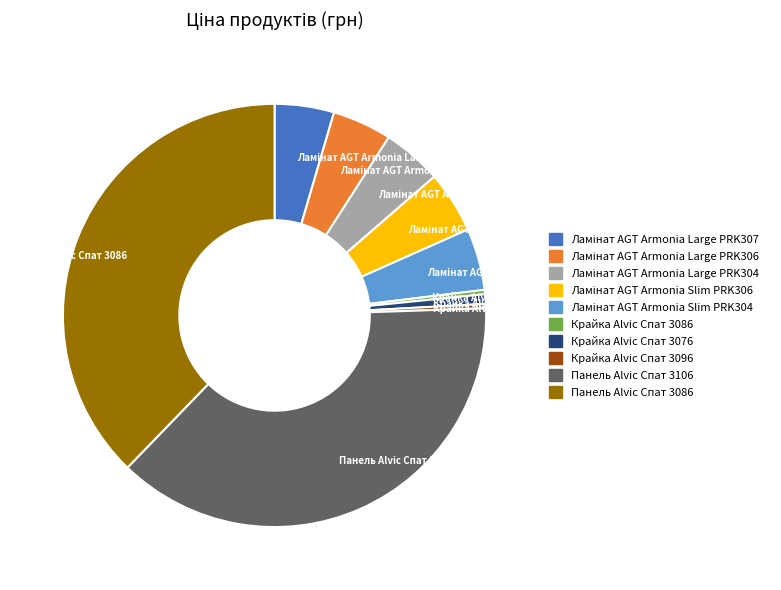

Approximately how many times larger is the value at Панель Alvic Спат 3086 compared to Крайка Alvic Спат 3086?

114.6